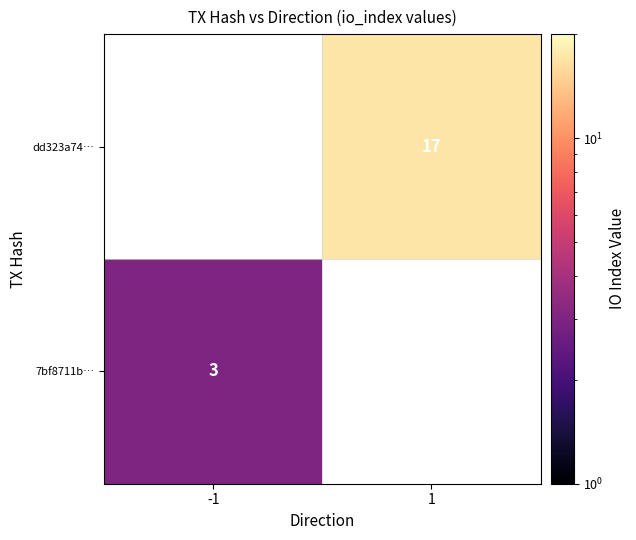

How many data points does each series have?

2